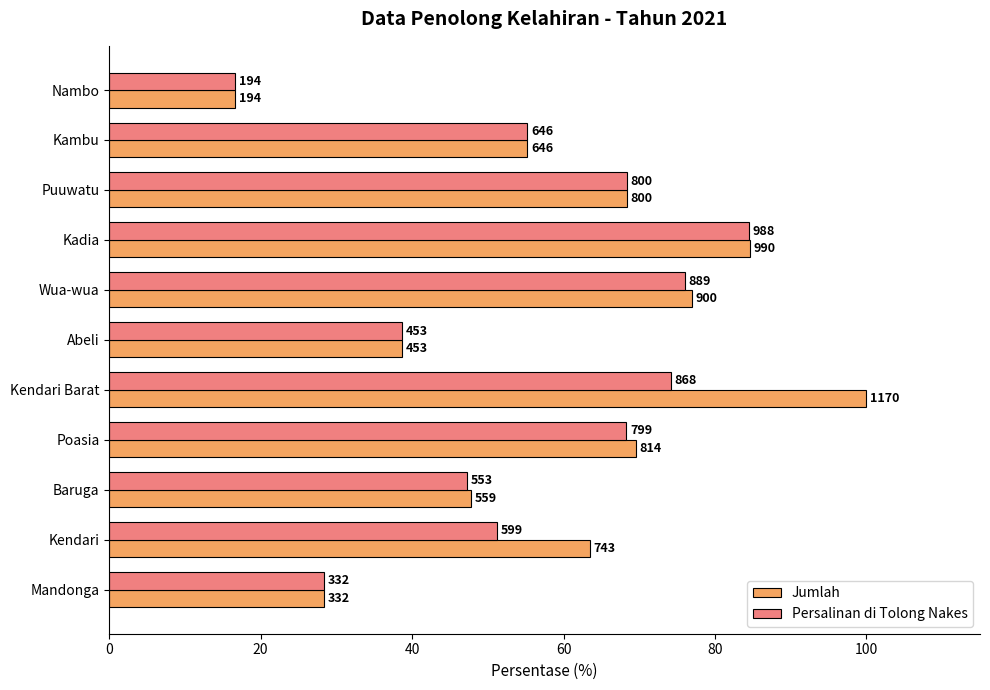

What are all the series names shown in the legend?

Jumlah, Persalinan di Tolong Nakes